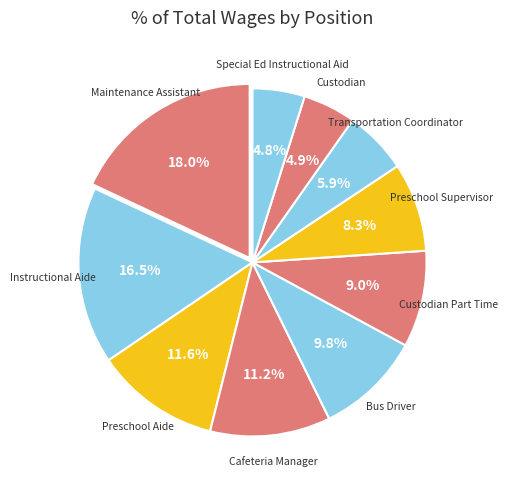

Is it true that Transportation Coordinator is 1% of the pie?

False